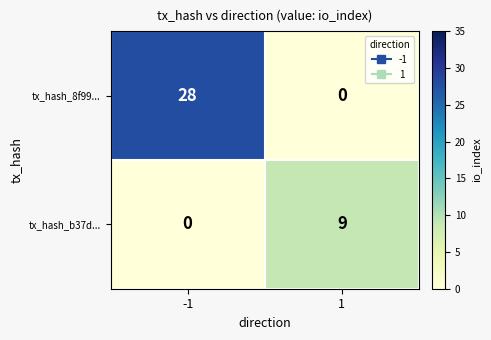

List the series in order of their peak value, highest first.

tx_hash_8f99..., tx_hash_b37d...